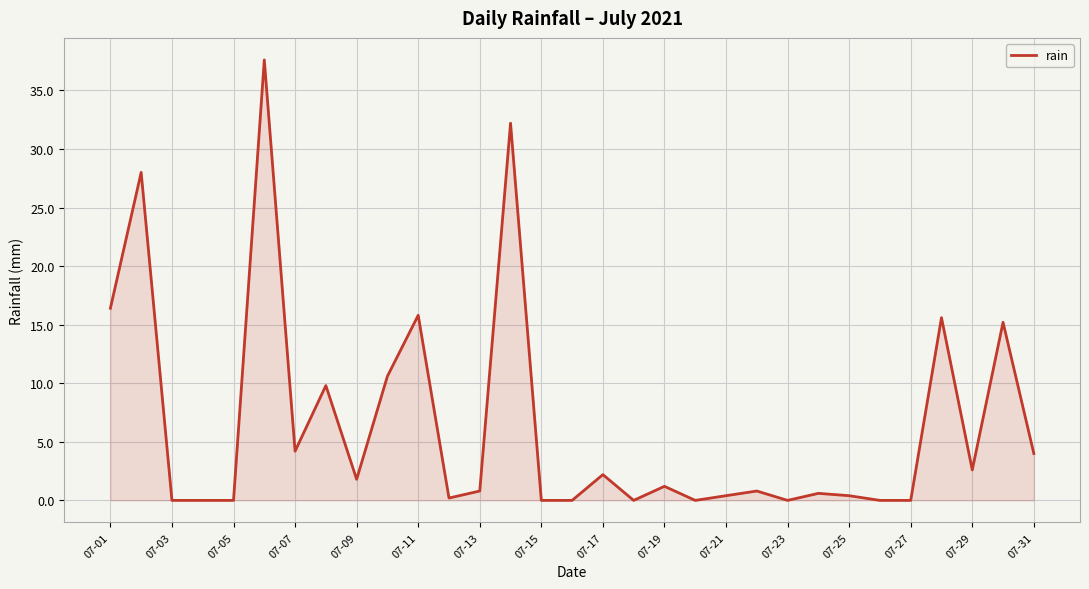

What is the maximum value shown in the chart?

37.6